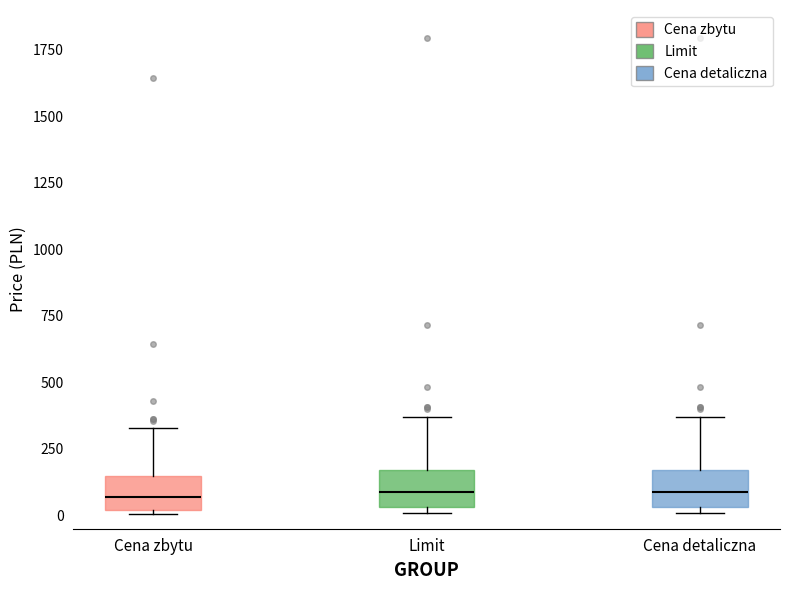

Reading left to right, transcribe this box plot: for each box, give where its median line is, the range the box spans, and where its two whiskers end, as read against the y-axis. The values are not printed on the chart, so give them approximately, as read against the axis.

Cena zbytu: median 50, box 0 to 150, whiskers 0 (just below the box's lower edge) to 350
Limit: median 100, box 50 to 150, whiskers 0 to 350
Cena detaliczna: median 100, box 50 to 150, whiskers 0 to 350